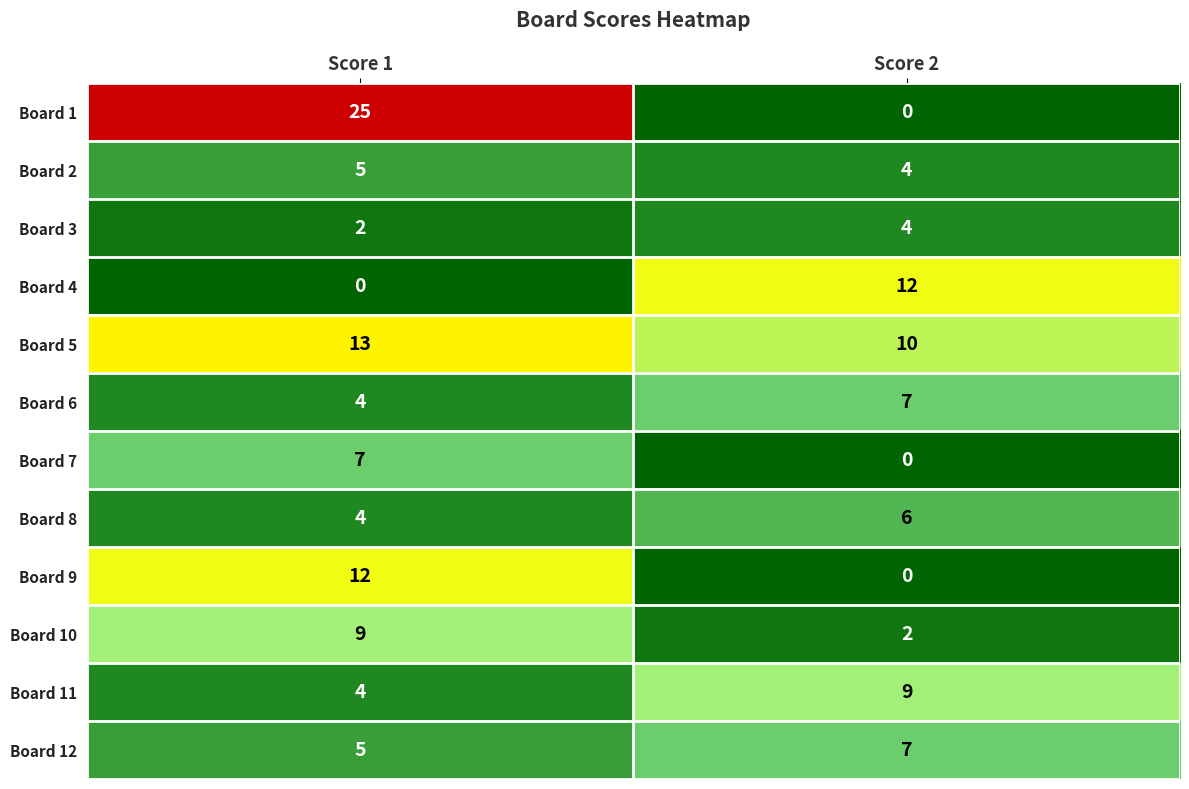

What is the difference between the highest and lowest values at Score 2?

12